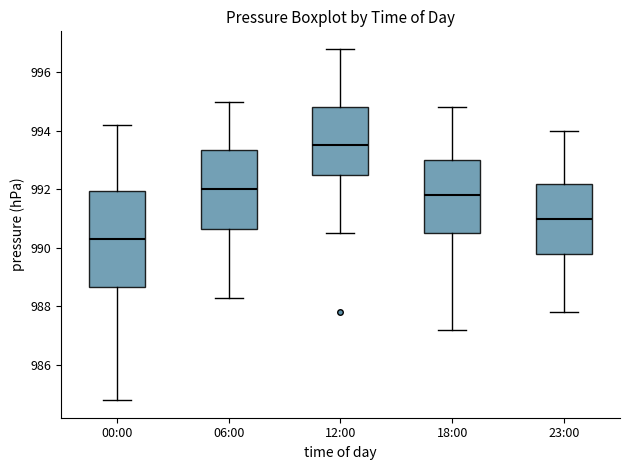

Comparing the boxes themselves (not the whiskers), which one is the tallest?

00:00